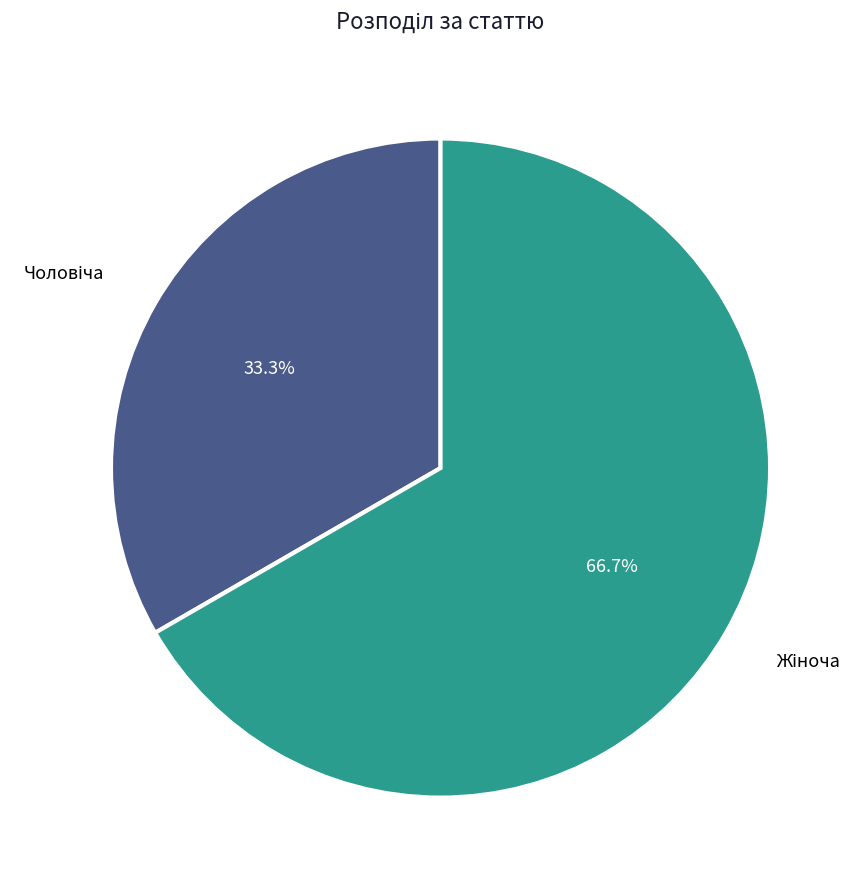

Is there any slice that represents more than half of the pie?

Yes